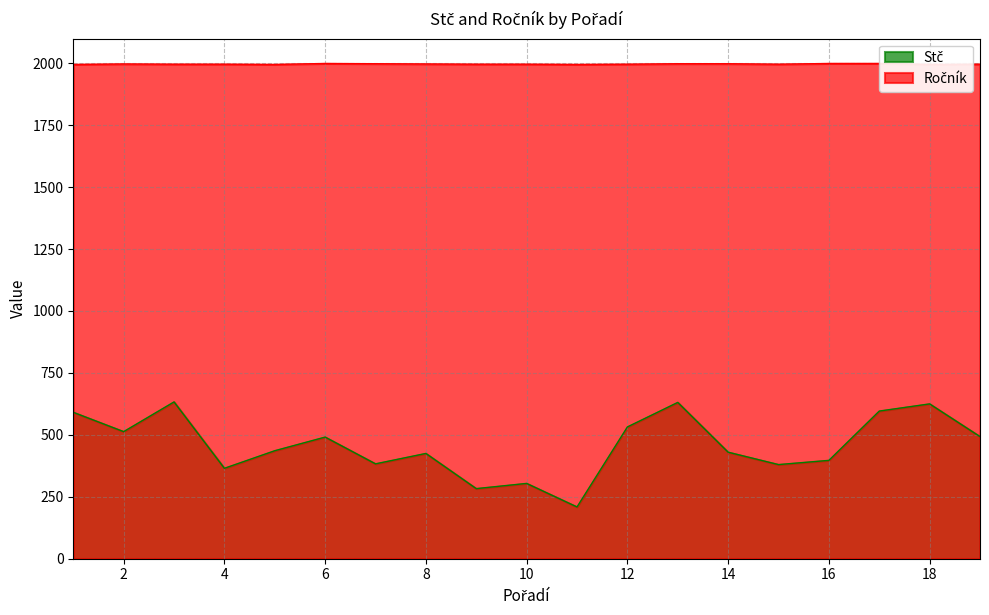

Reading left to right, extract all data points from this chart.

Stč: 1=591	2=513	3=633	4=365	5=436	6=491	7=383	8=425	9=283	10=304	11=209	12=532	13=631	14=430	15=380	16=397	17=596	18=625	19=493
Ročník: 1=1995	2=1997	3=1996	4=1996	5=1995	6=1999	7=1998	8=1997	9=1996	10=1996	11=1995	12=1996	13=1998	14=1998	15=1996	16=1999	17=1999	18=1995	19=1996